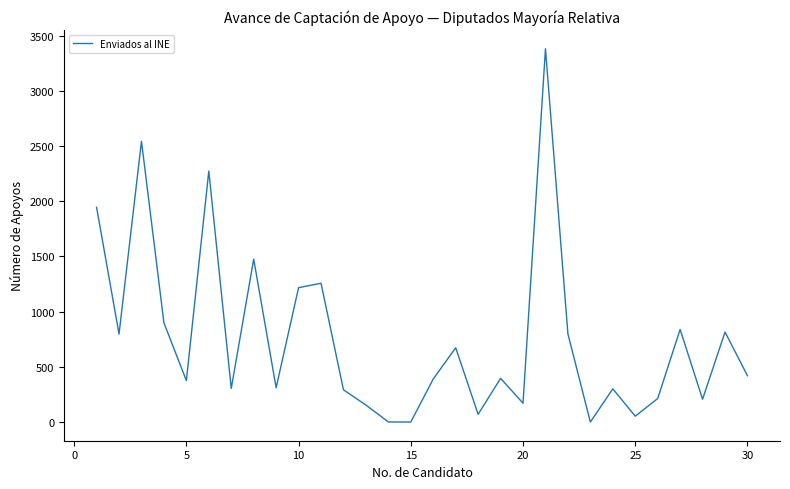

What is the difference between the maximum and minimum values?

3381